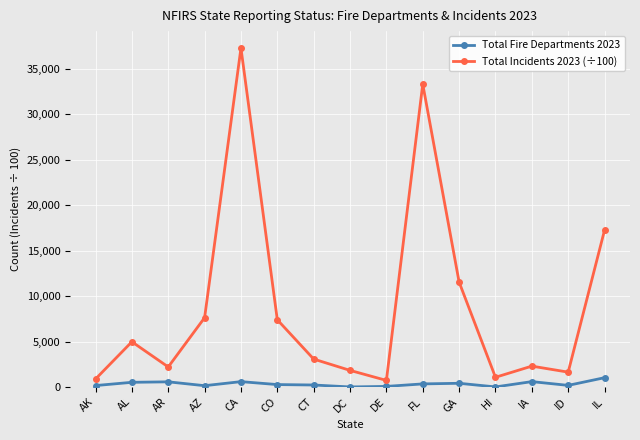

True or false: Total Incidents 2023 (÷100) has a value of 2201.0 at AR.

True